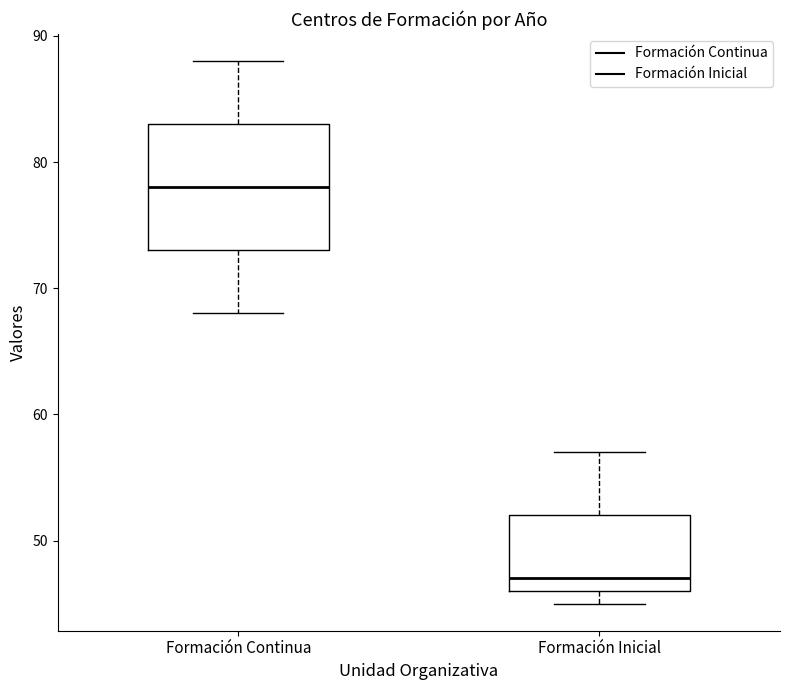

Reading left to right, read every box against the y-axis: the position of its median line, the range the box covers, and the ends of its whiskers. The values are not printed on the chart, so give them approximately, as read against the axis.

Formación Continua: median 78, box 73 to 83, whiskers 68 to 88
Formación Inicial: median 47, box 46 to 52, whiskers 45 to 57